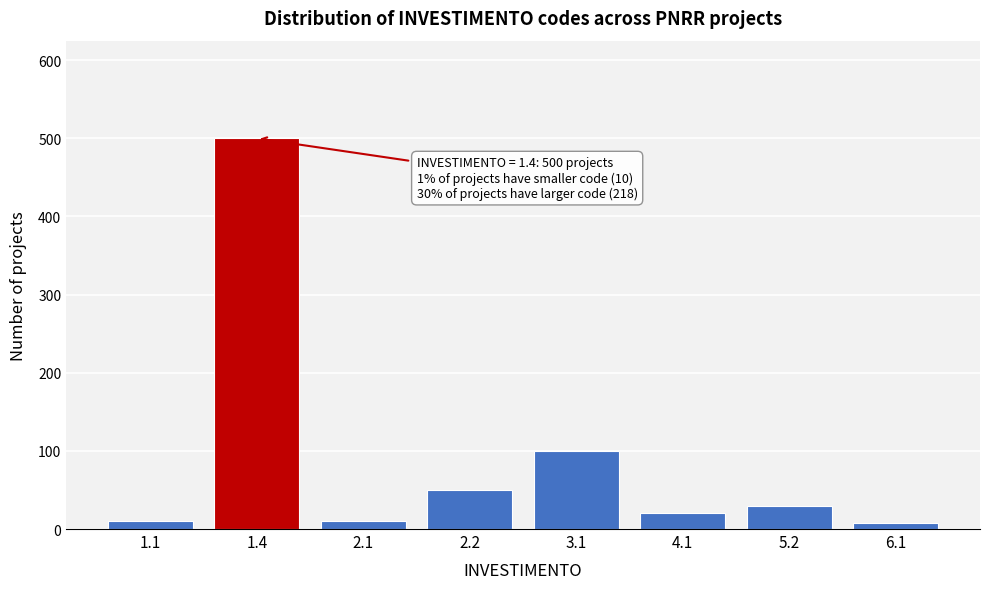

Between 5.2 and 2.2, which is larger?

2.2